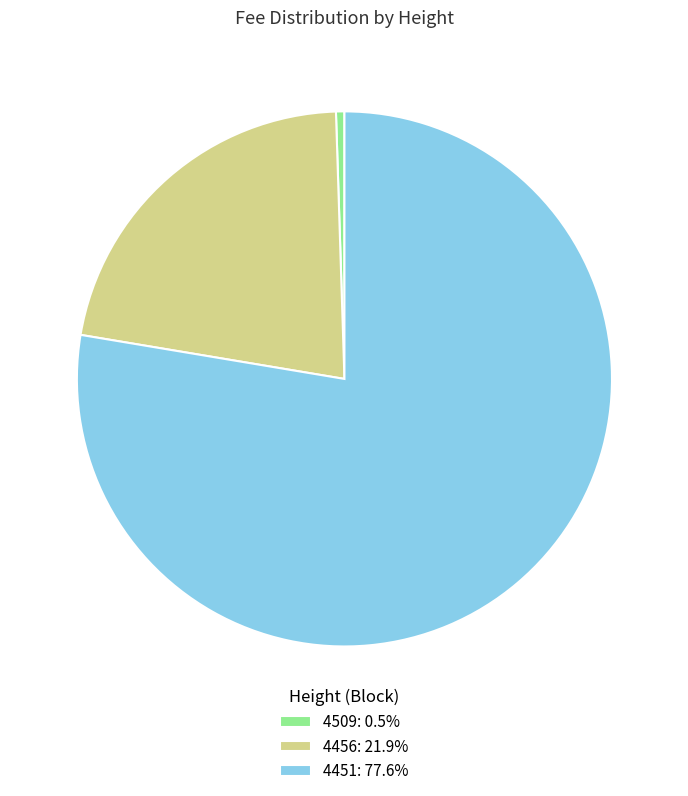

True or false: 4451 accounts for 78% of the total.

True